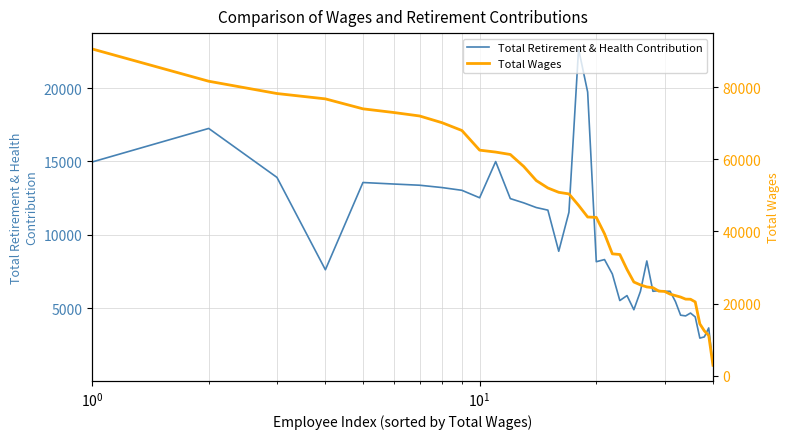

What is the highest value of the Total Retirement & Health Contribution series?

22663